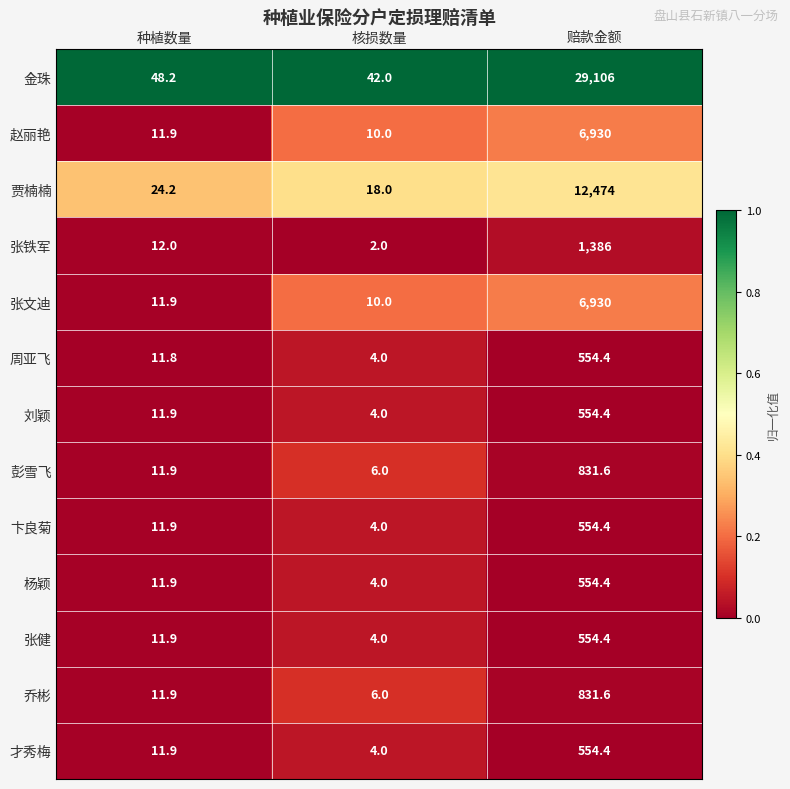

List the labels in order of 彭雪飞 value, smallest first.

核损数量, 种植数量, 赔款金额